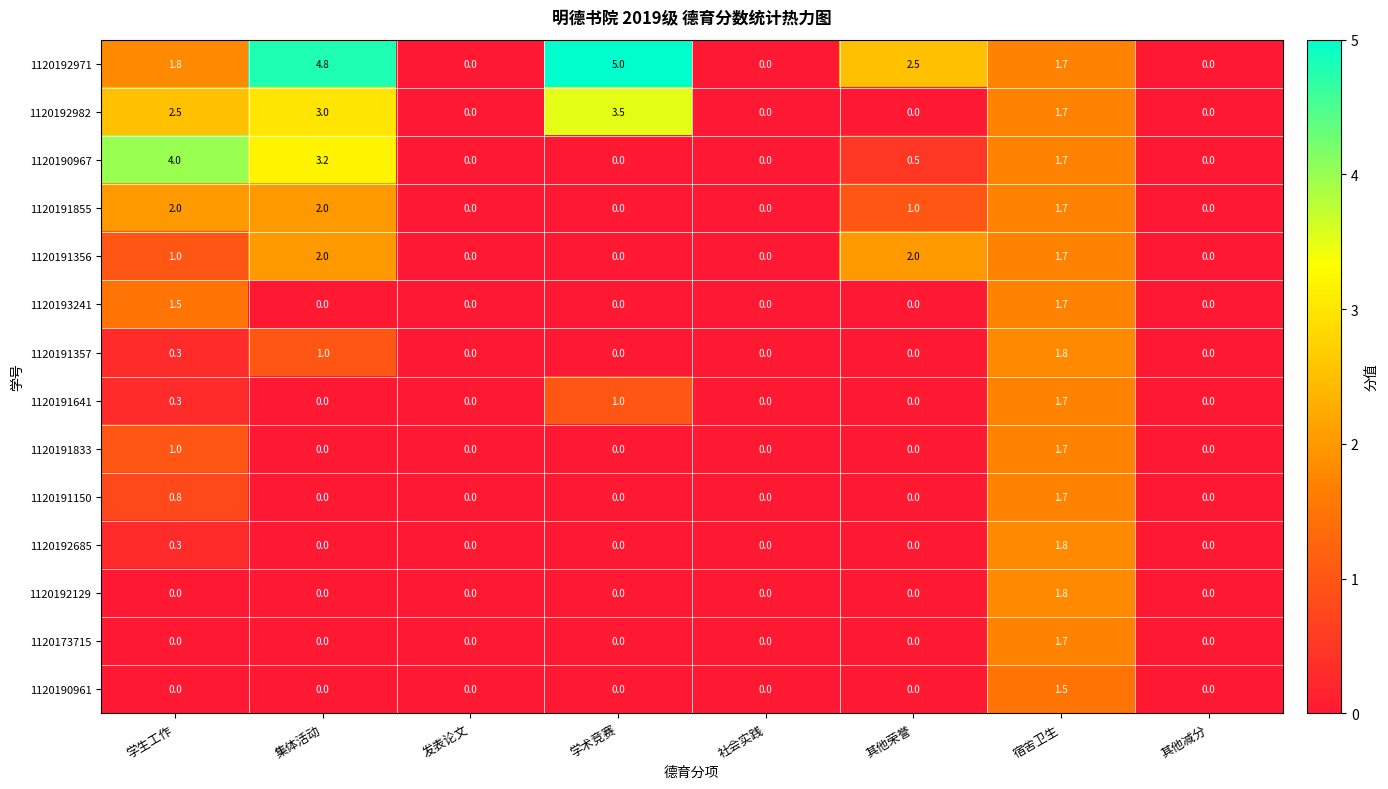

What is the maximum value shown in the chart?

5.0